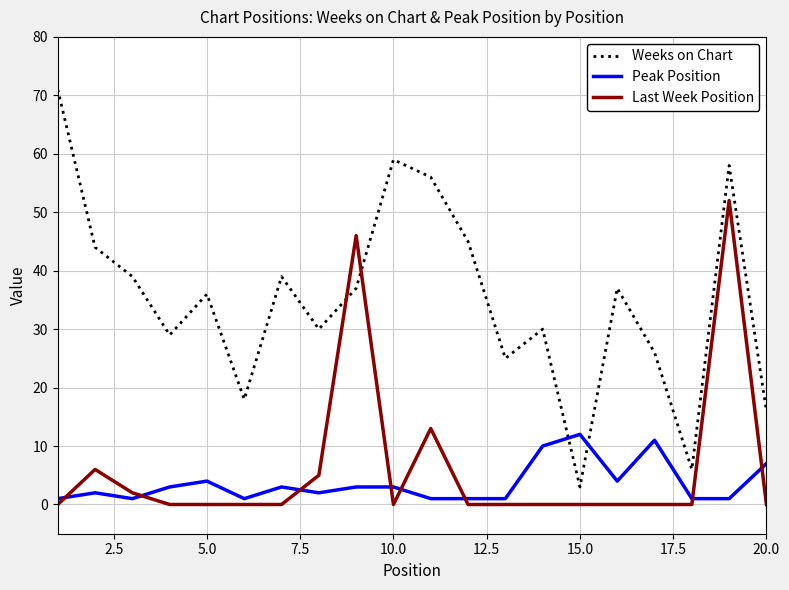

What is the difference between the maximum and second lowest values in the Last Week Position series?

52